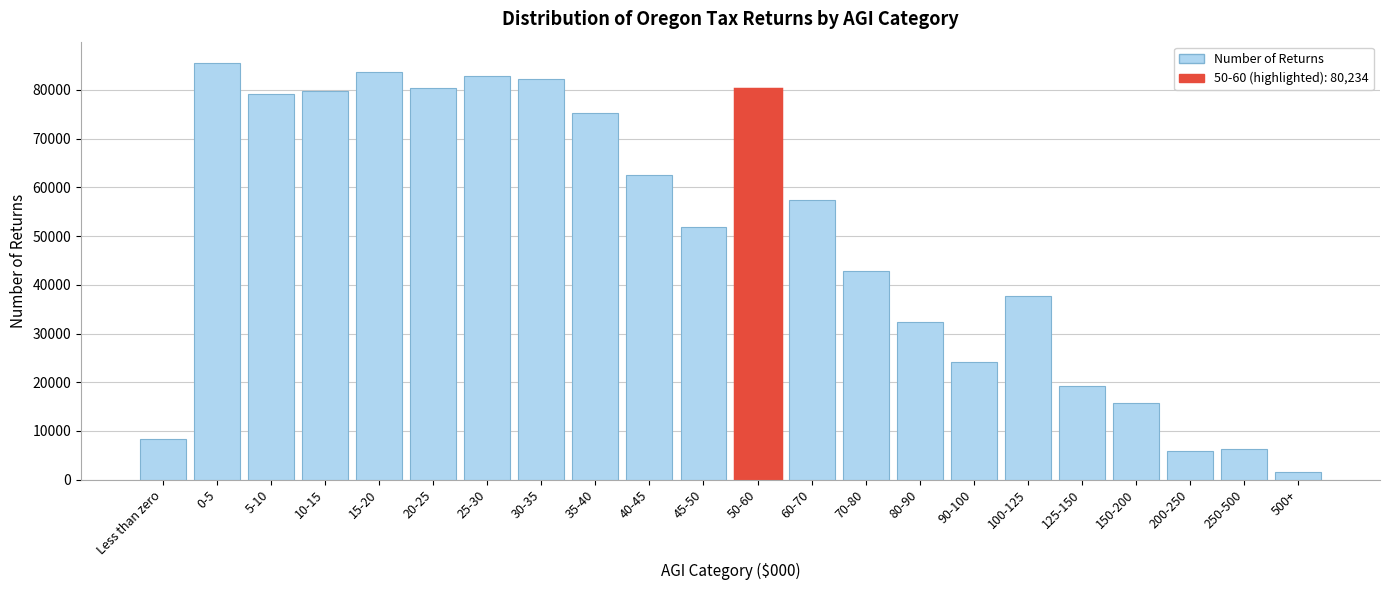

What is the label of the 21st bar from the left?

250-500